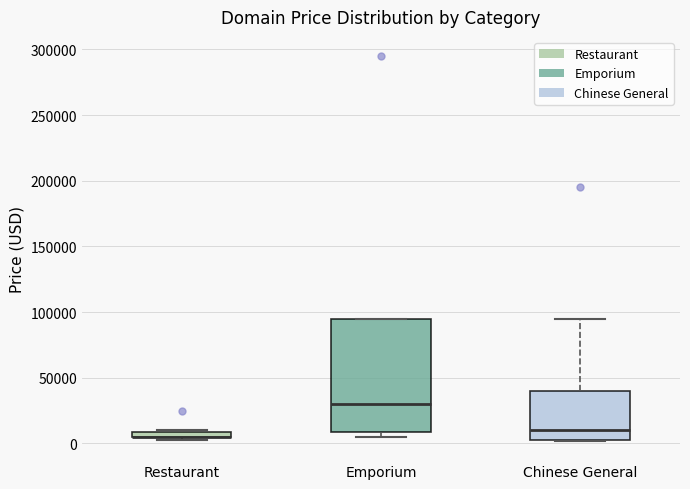

Comparing the boxes themselves (not the whiskers), which one is the tallest?

Emporium